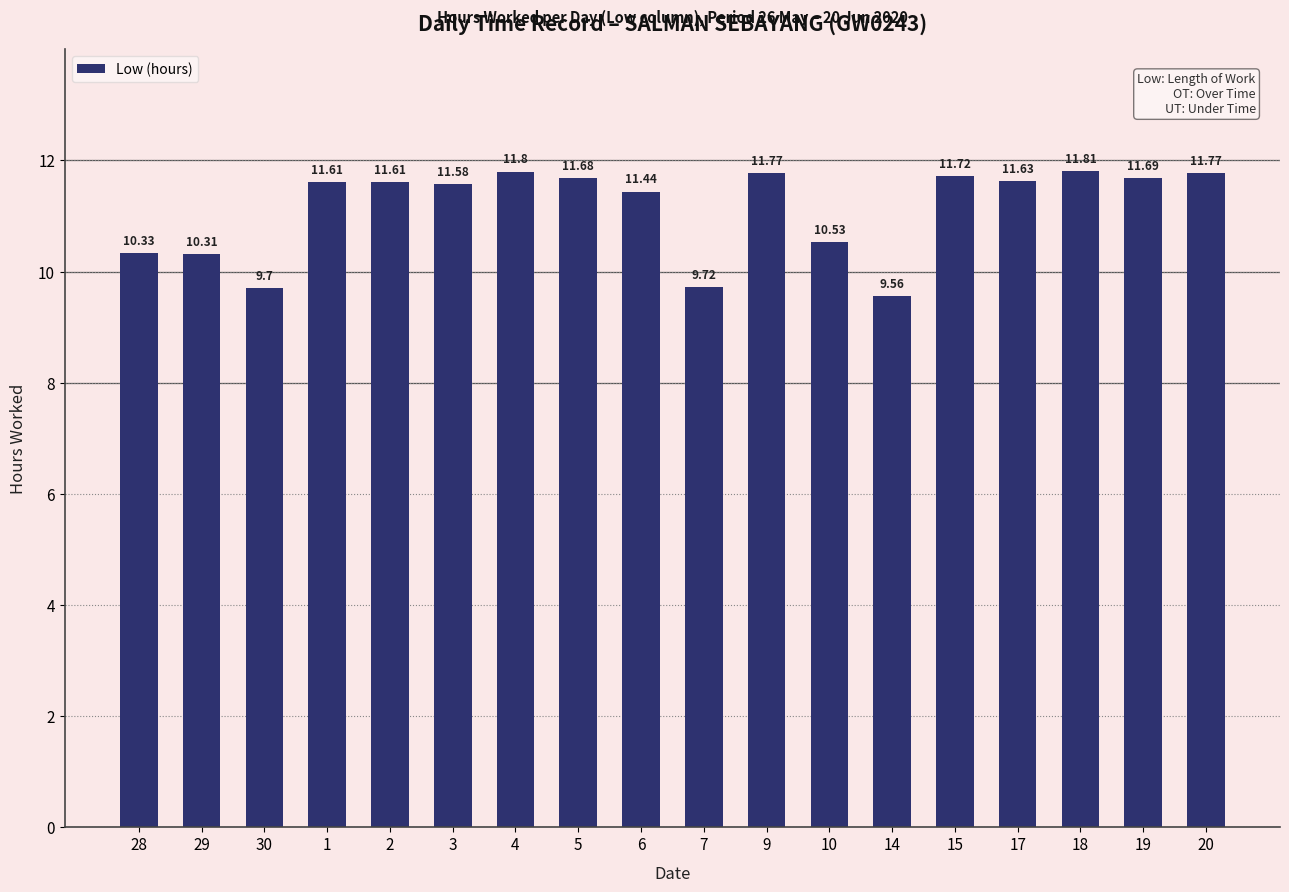

At which label is the value closest to 10?

7